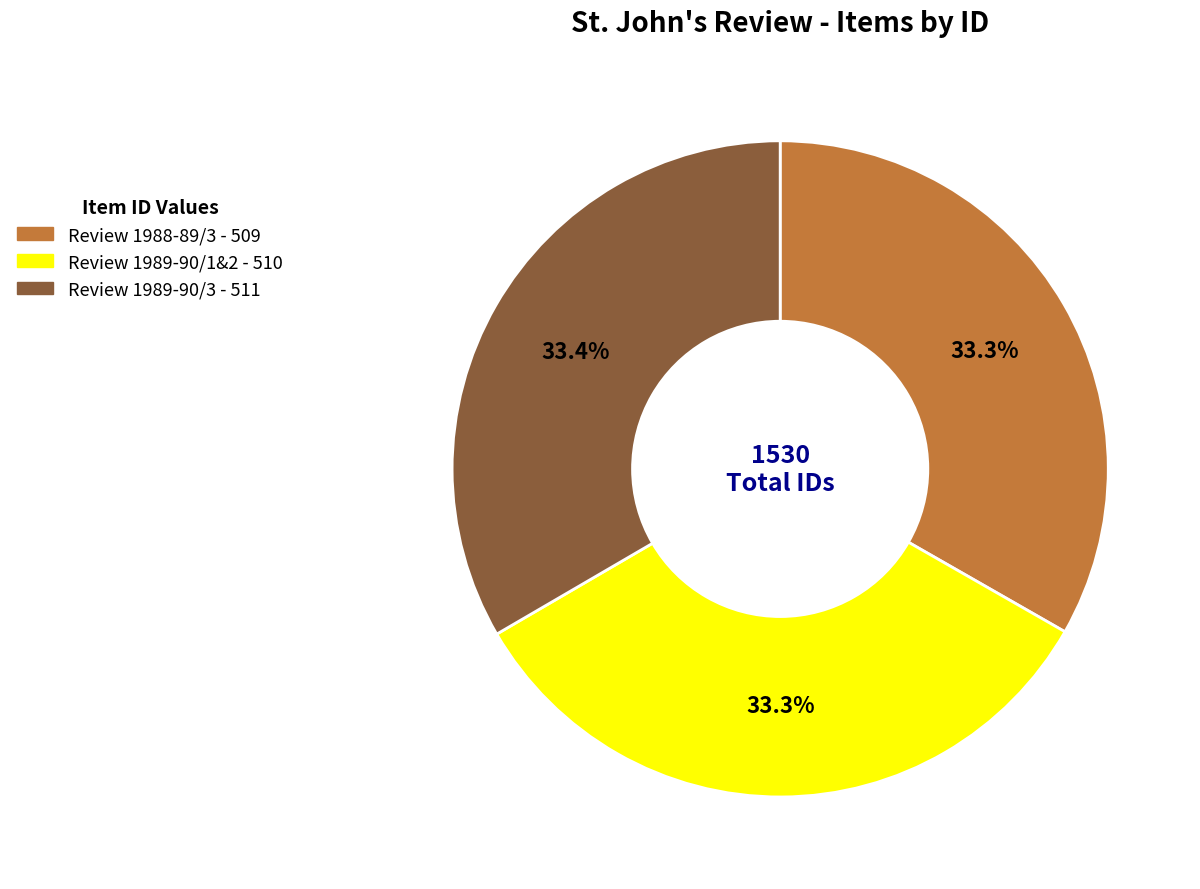

Does any single category account for the majority?

No